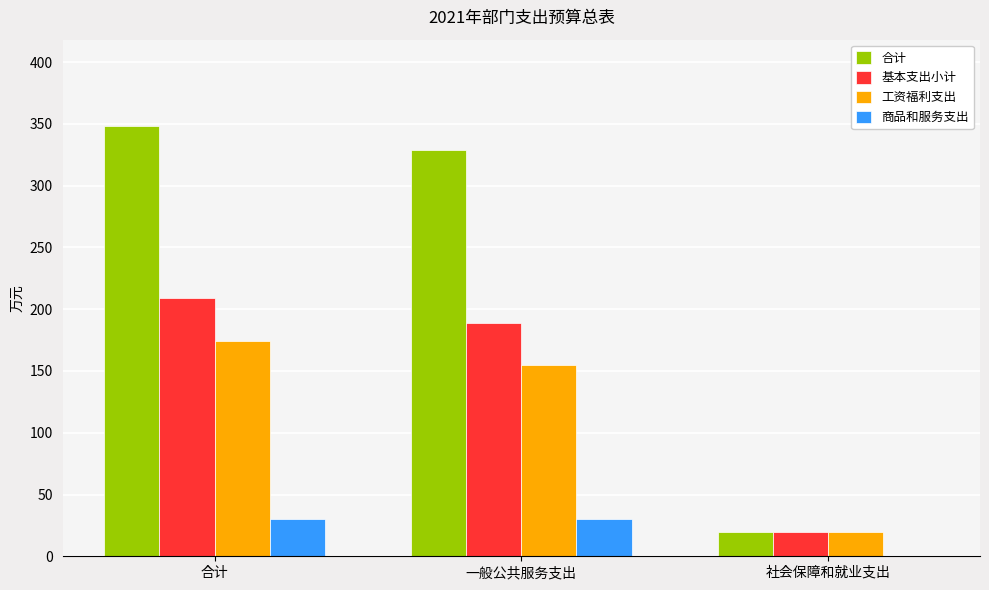

Count the number of categories in the chart.

3